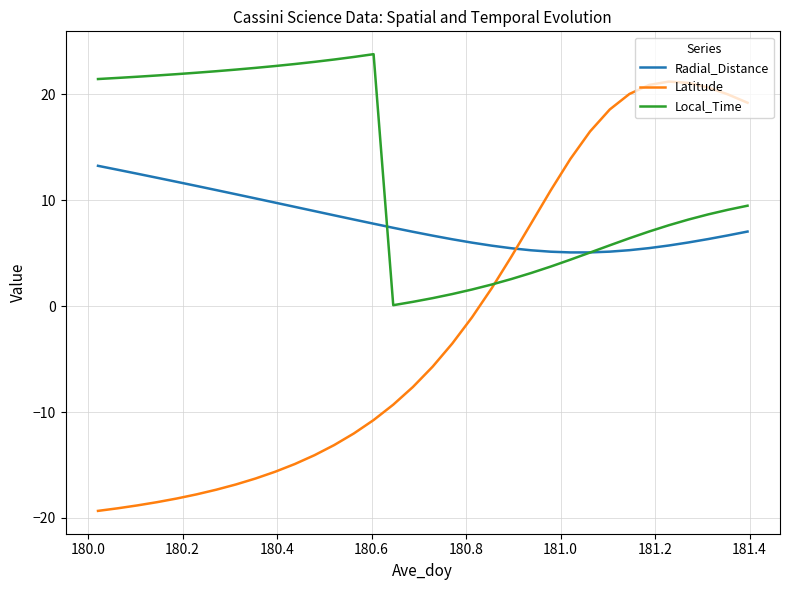

Rank the series by their average value, from lowest to highest.

Latitude, Radial_Distance, Local_Time